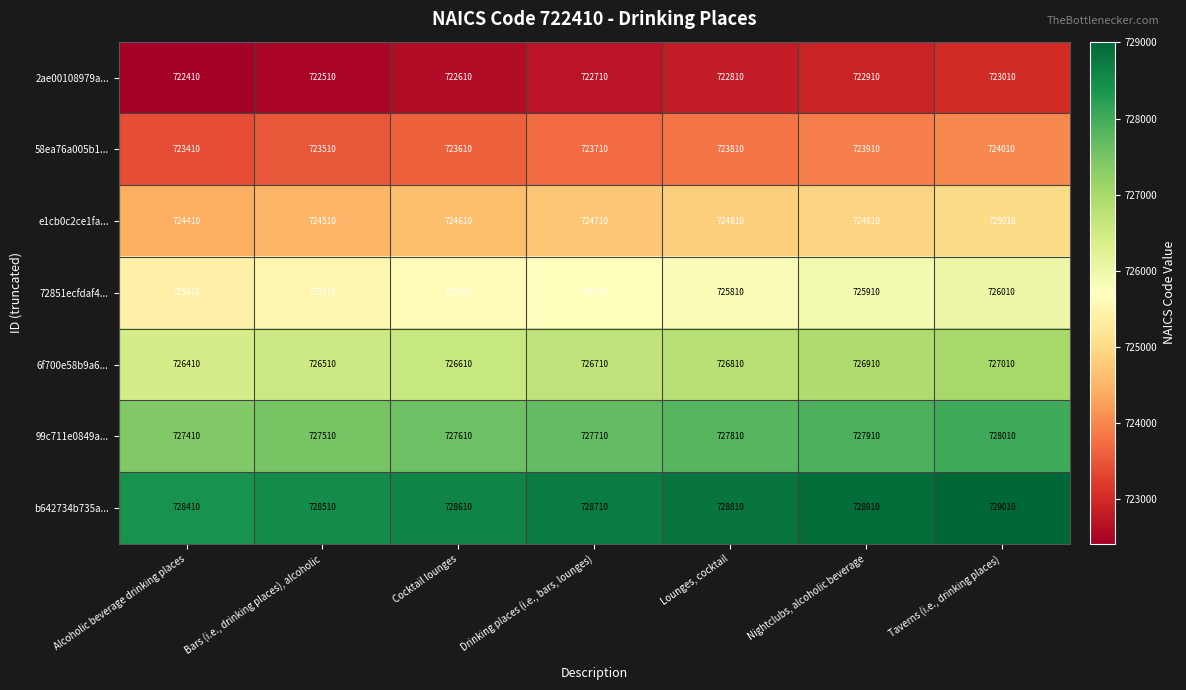

Count the e1cb0c2ce1fa... values in the range 724510 to 724910.

5